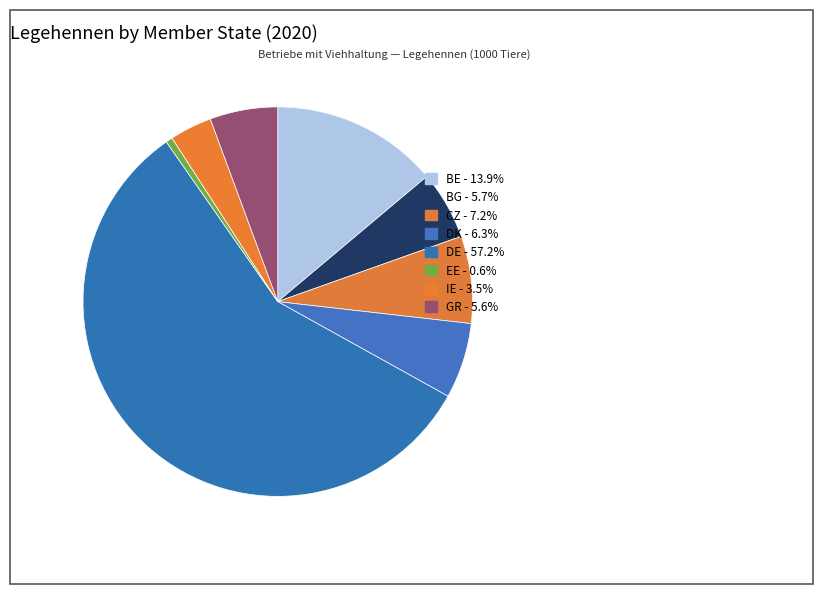

Combined, do BE and BG account for over 50%?

No